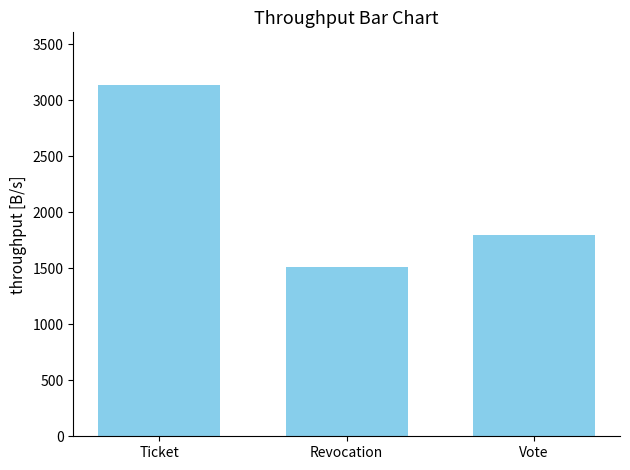

Count the number of values greater than 1794.

2